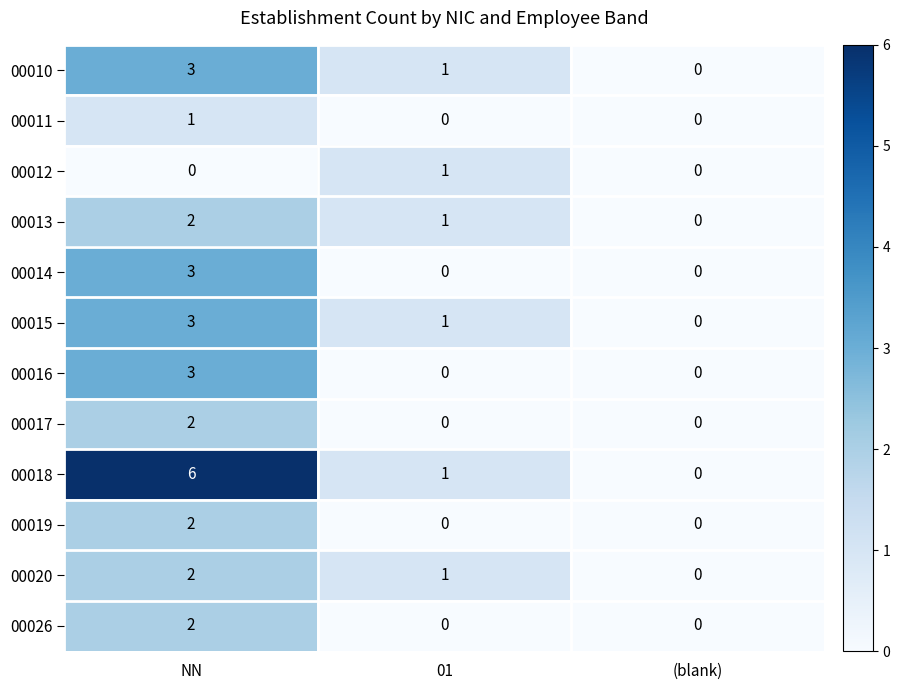

What is the sum of all 00015 values?

4